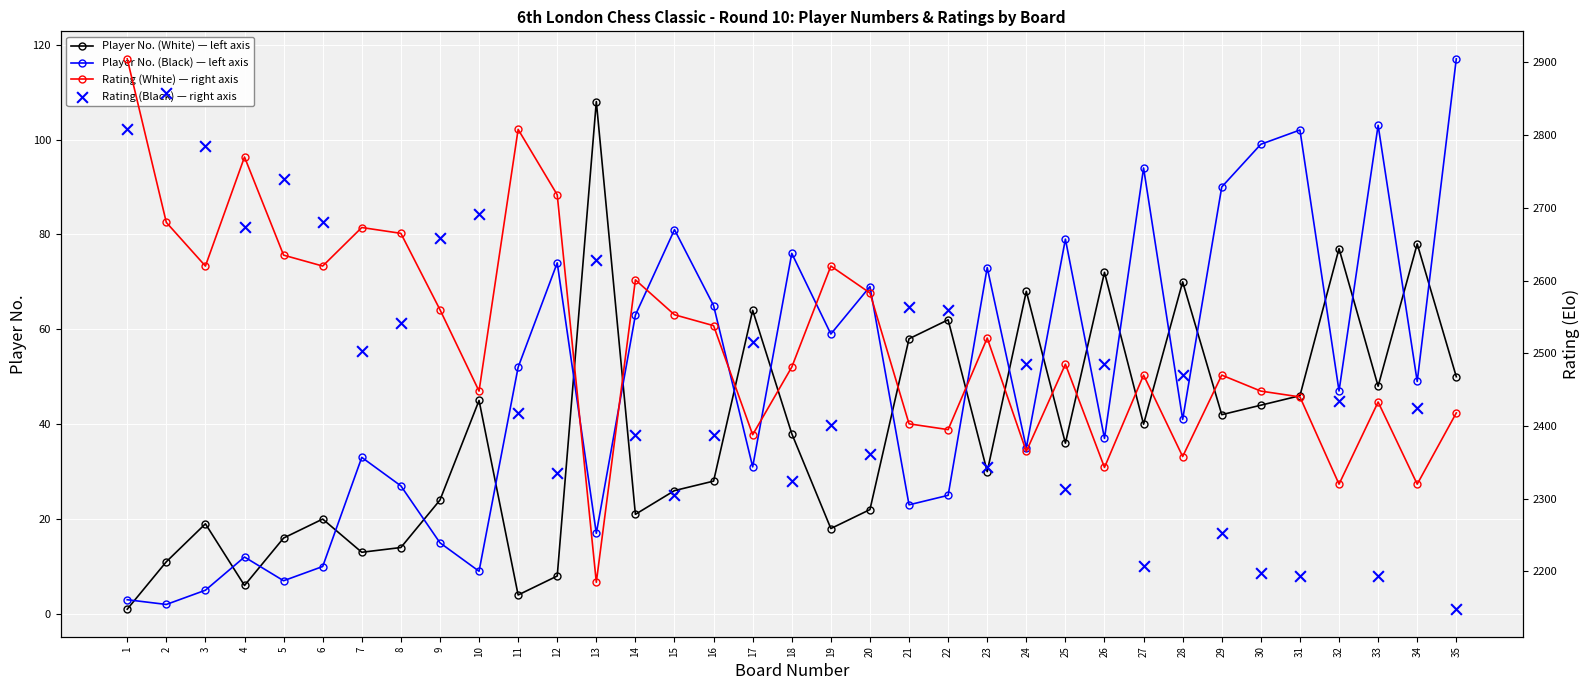

Which series reaches the maximum Y coordinate?

Rating (White) — right axis